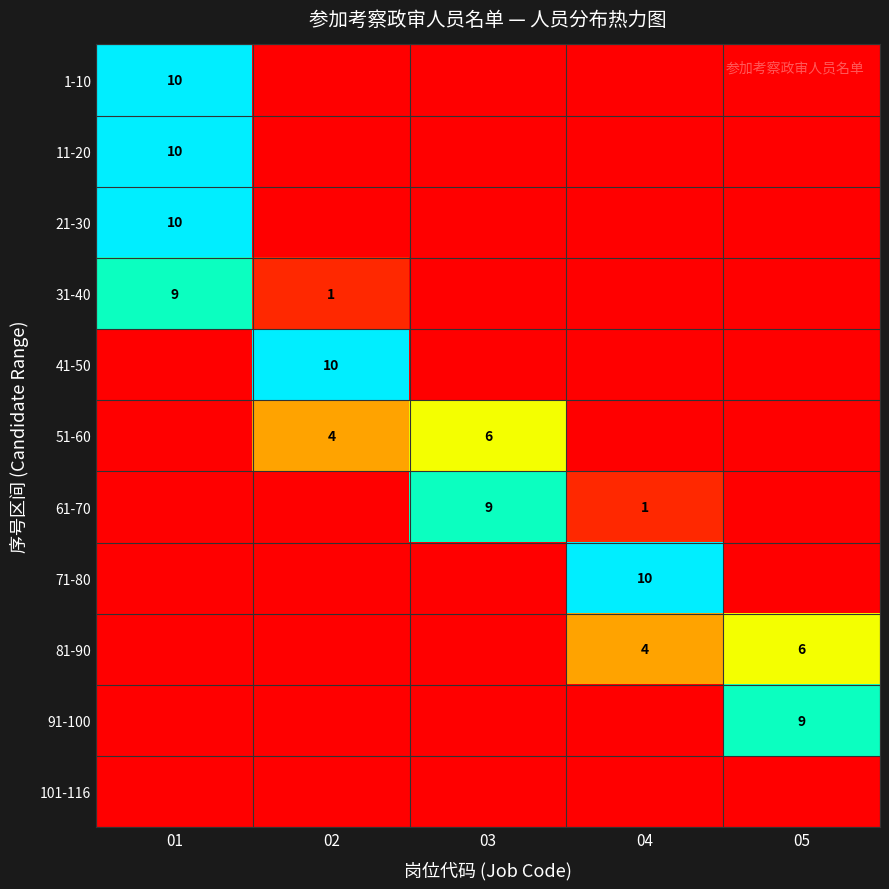

How many categories are shown in the chart?

5